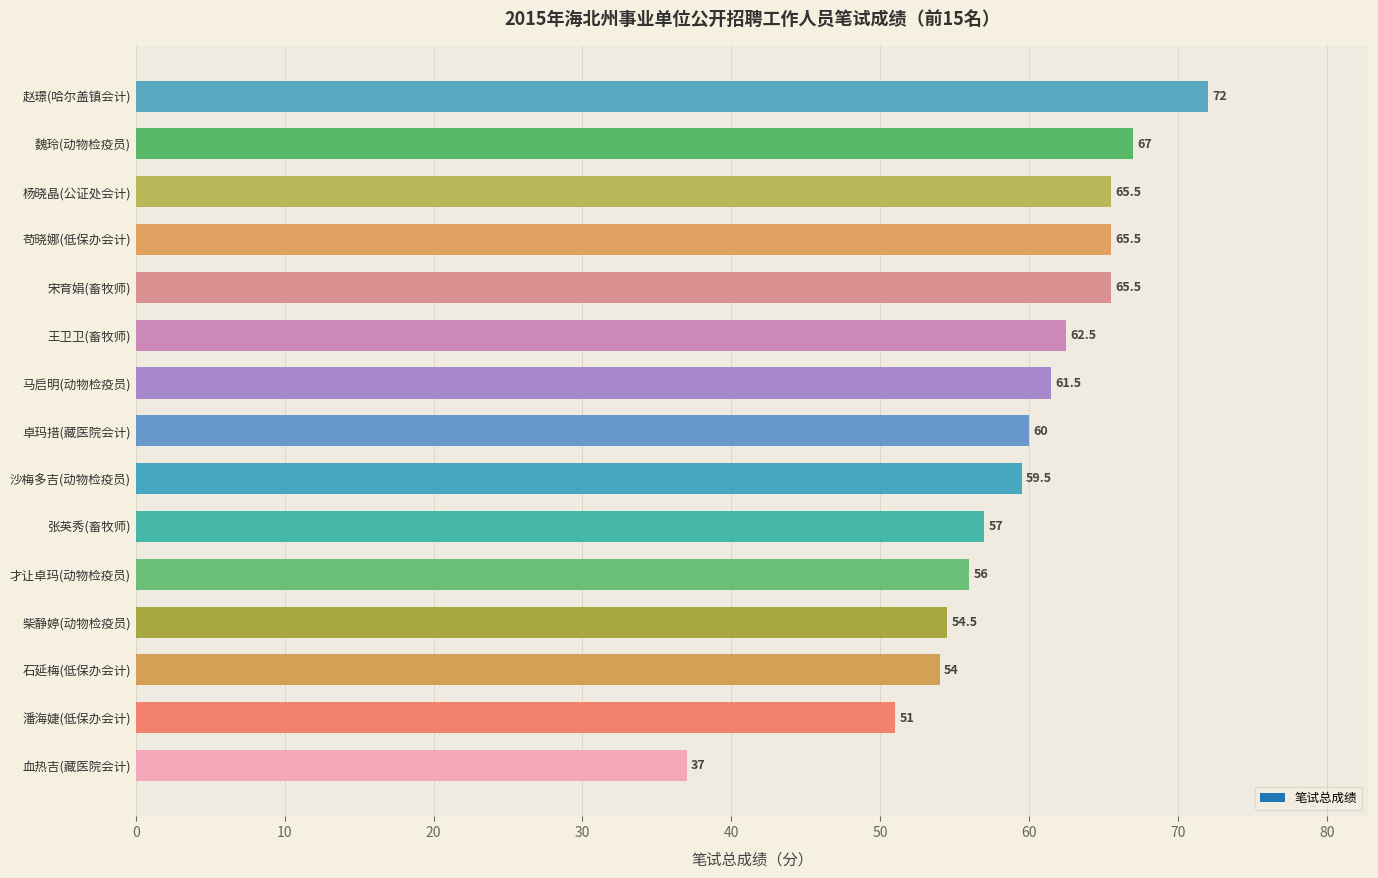

Which has a higher value, 卓玛措(藏医院会计) or 才让卓玛(动物检疫员)?

卓玛措(藏医院会计)